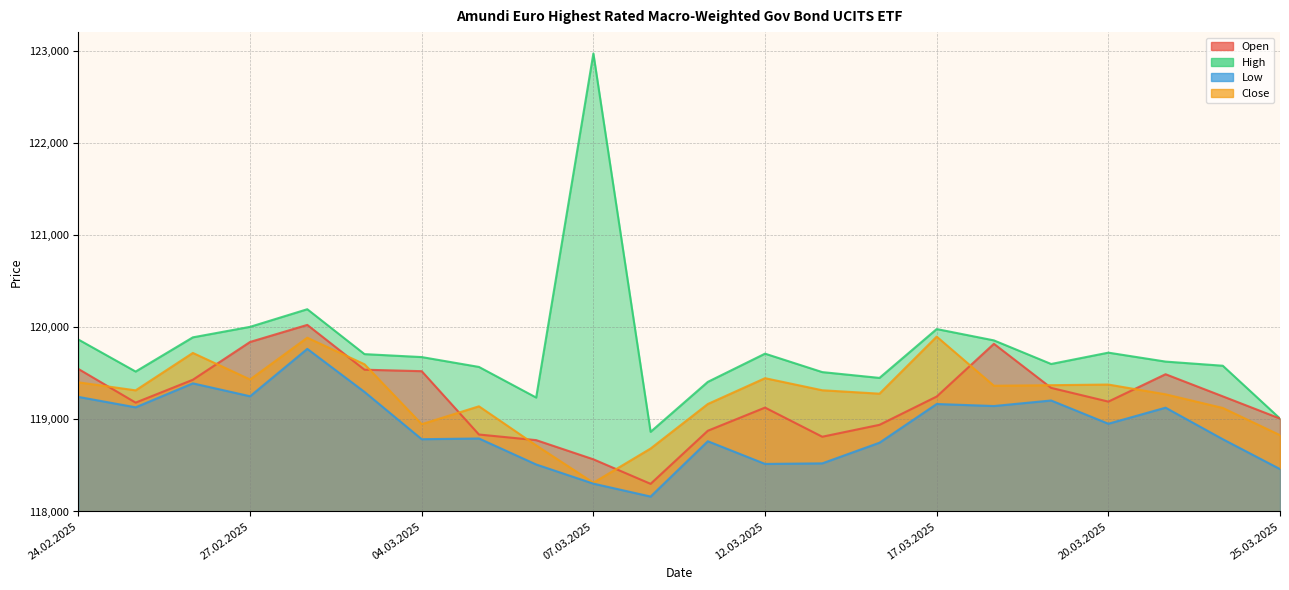

What is the total value across all series at 18.03.2025?

478183